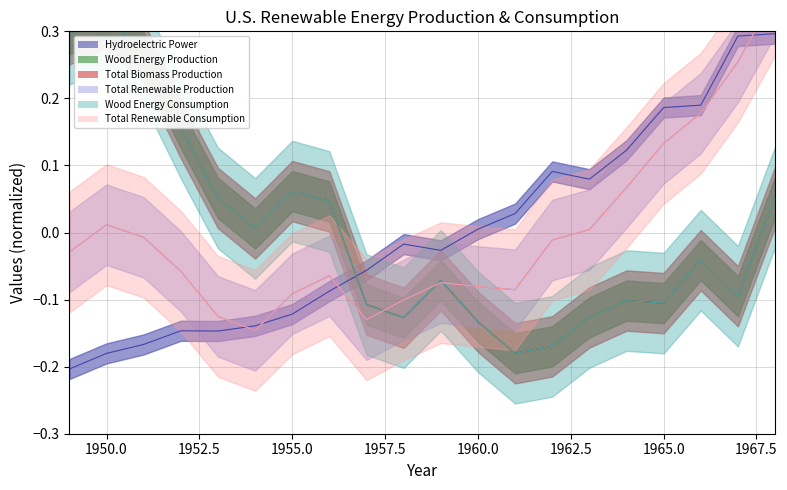

How many values in the Total Renewable Production Line series are below 0?

13